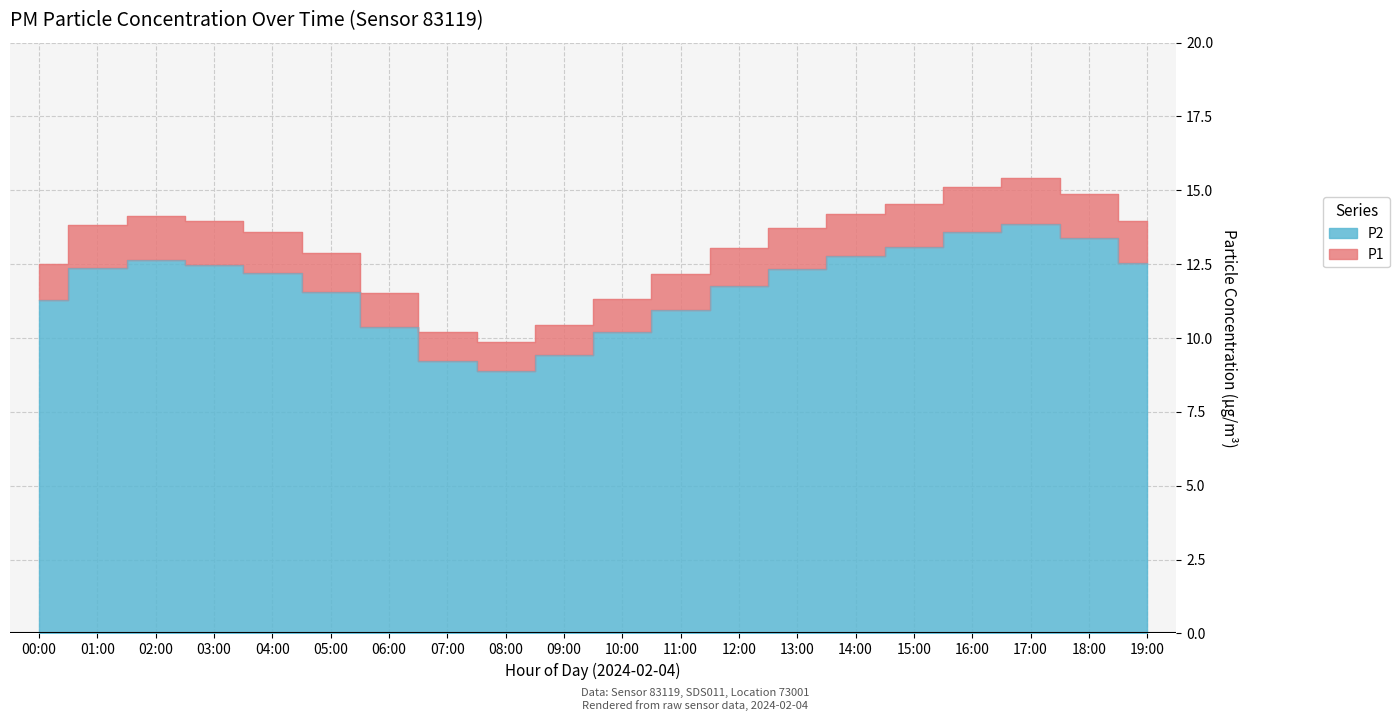

How many data points in P1 are less than 13?

8